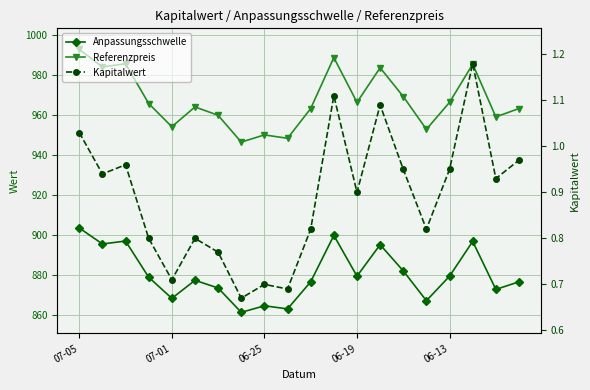

Which label corresponds to the largest value in the chart?

07-05